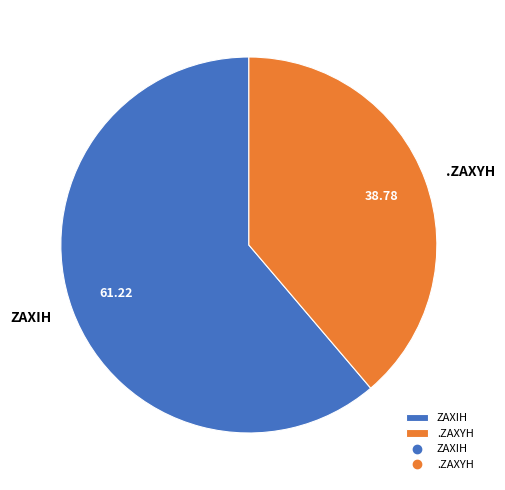

What is the largest slice in the pie chart?

ZAXIH